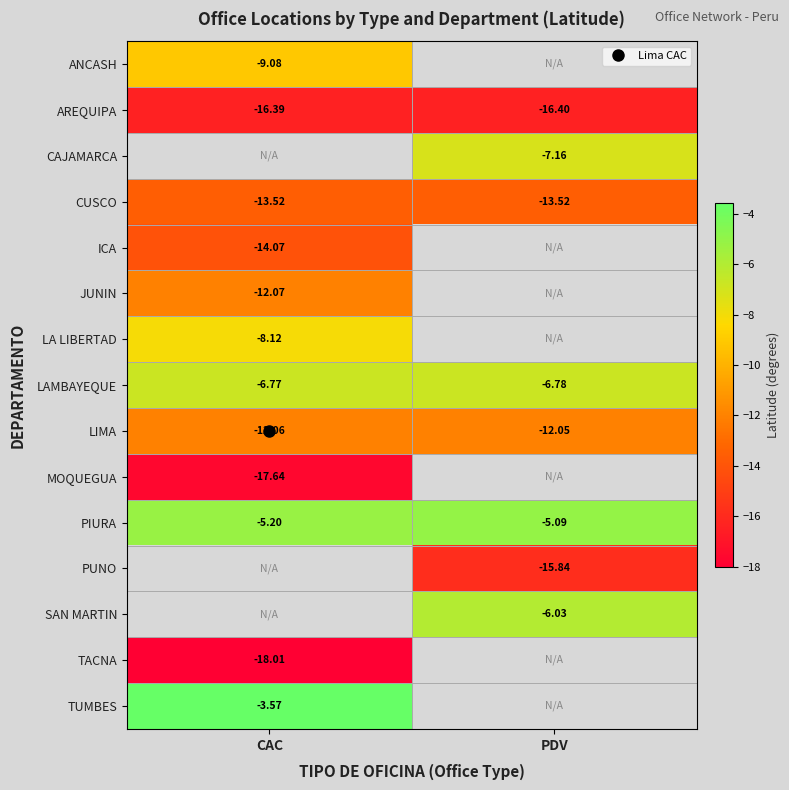

True or false: PUNO has a value of -8.7 at PDV.

False